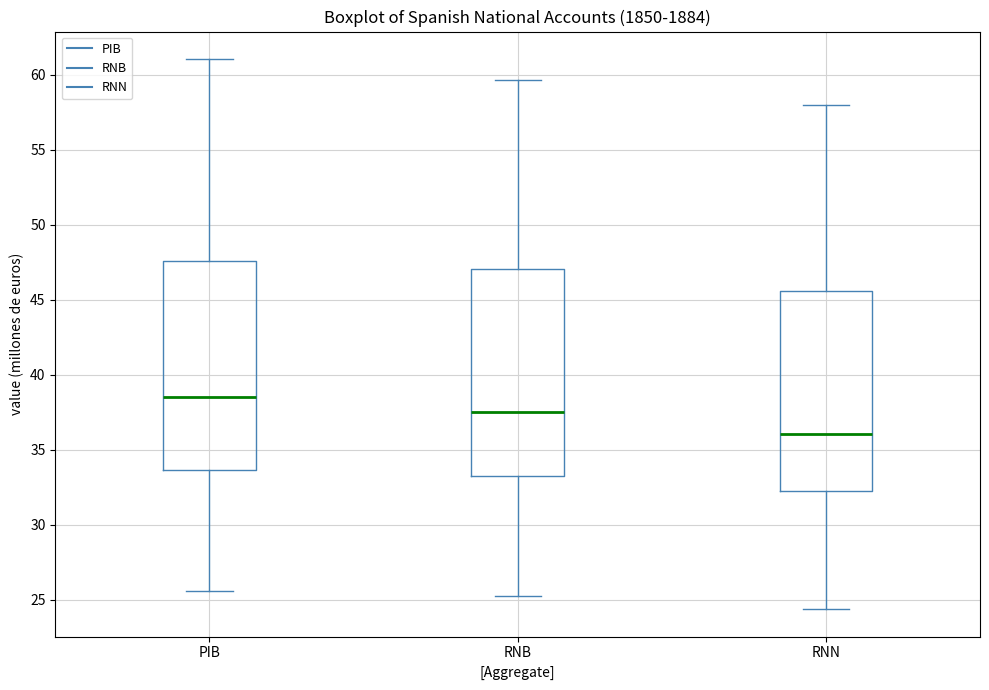

Which box's median line is the lowest?

RNN